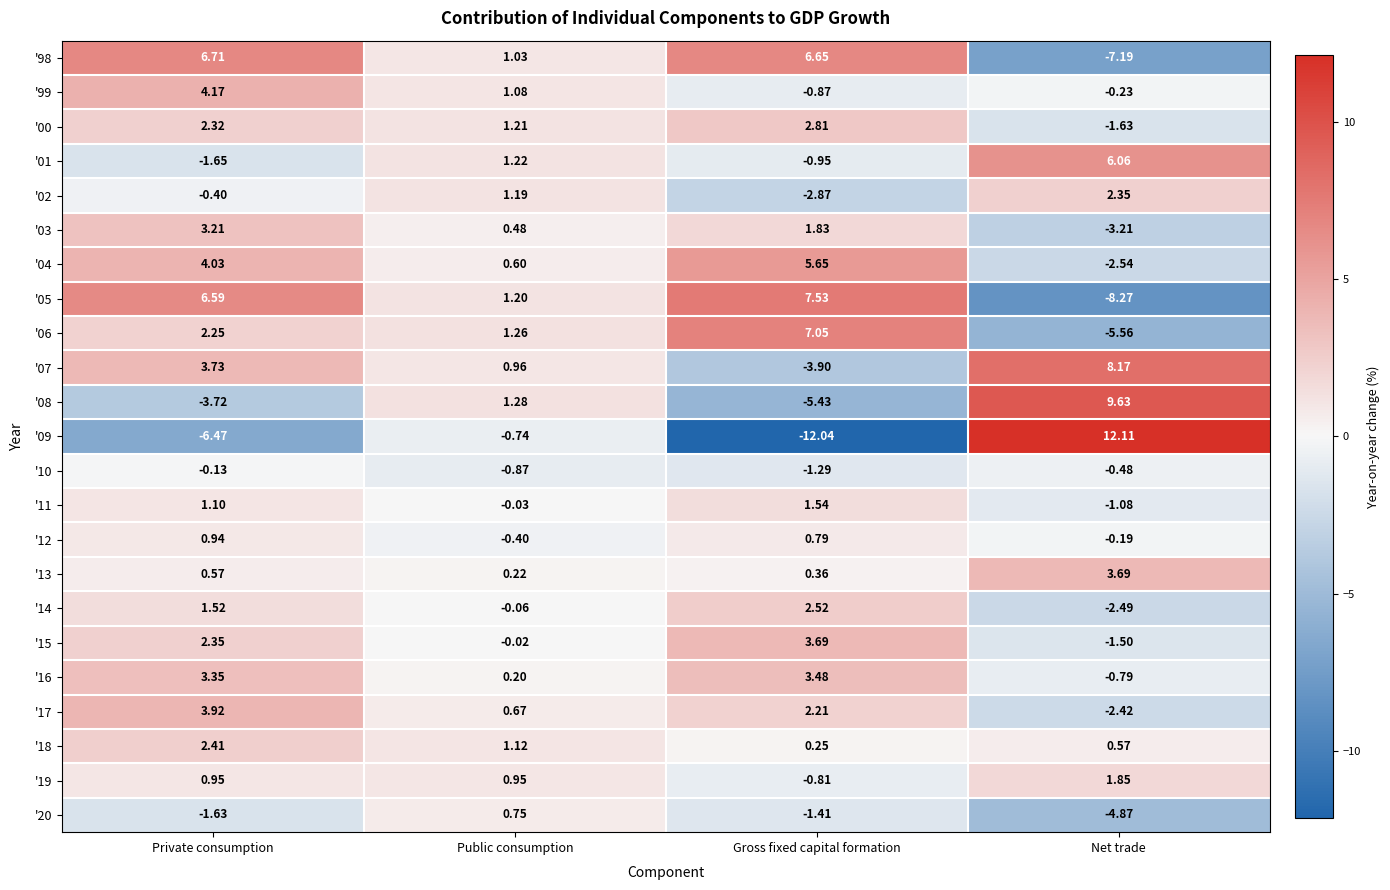

Which series changed the most between Public consumption and Gross fixed capital formation?

'09